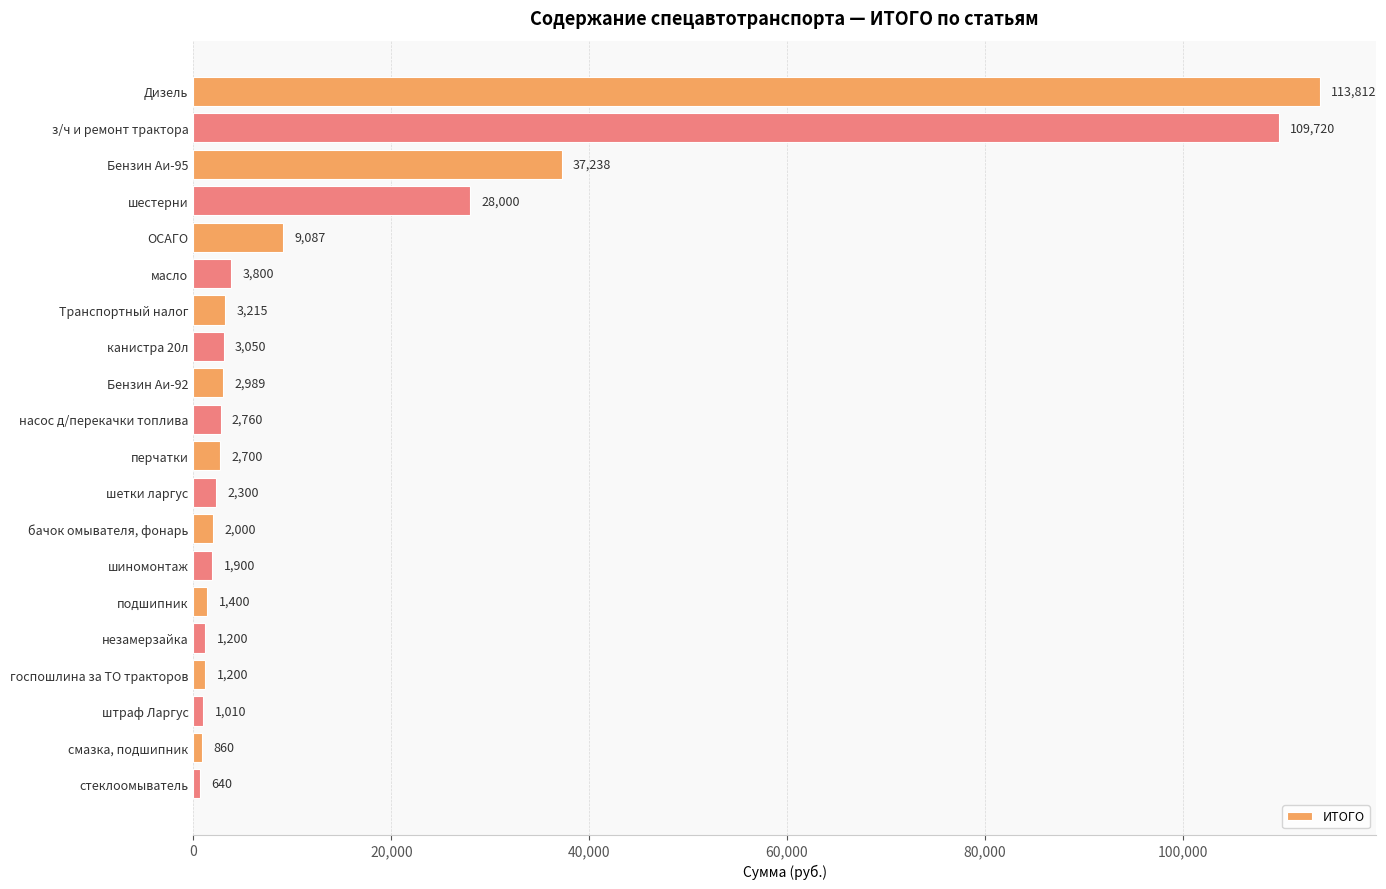

The chart shows a value of 3185.9 at ОСАГО. True or false?

False